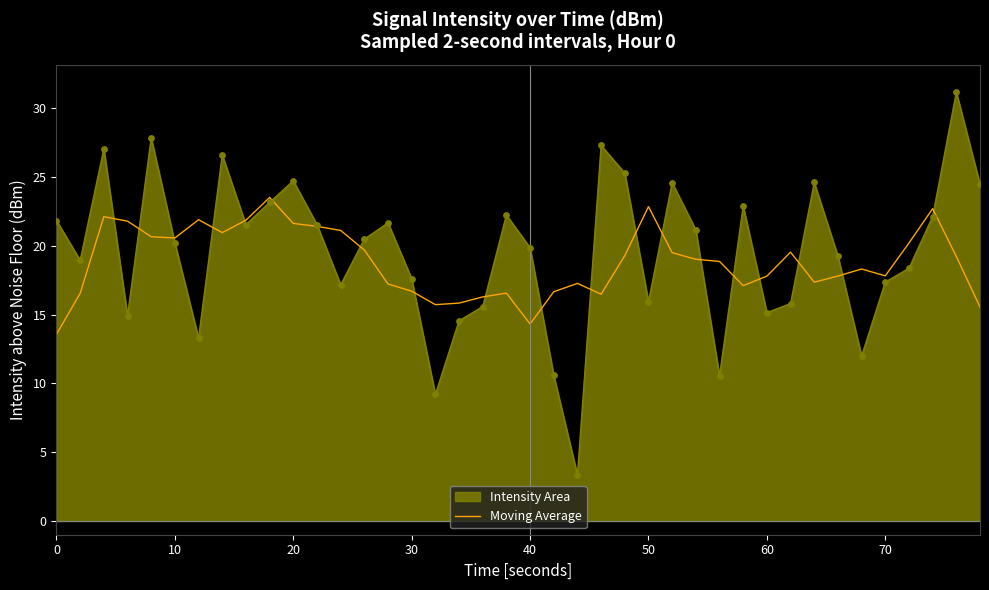

Which series has the largest range (max minus min)?

Intensity Area